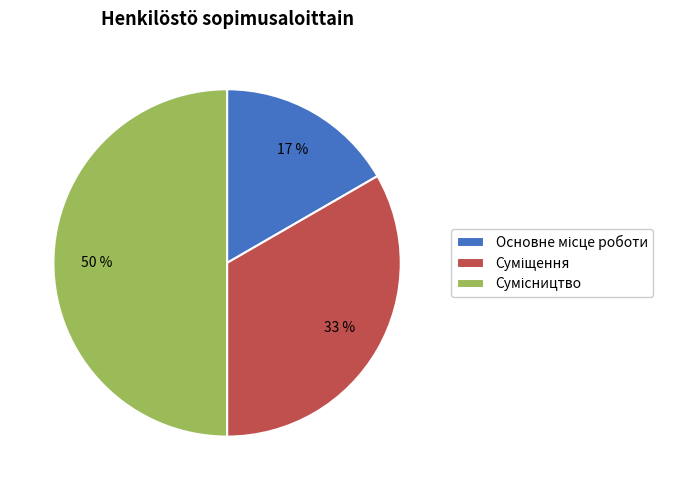

To the nearest percent, what is the average slice percentage?

33%